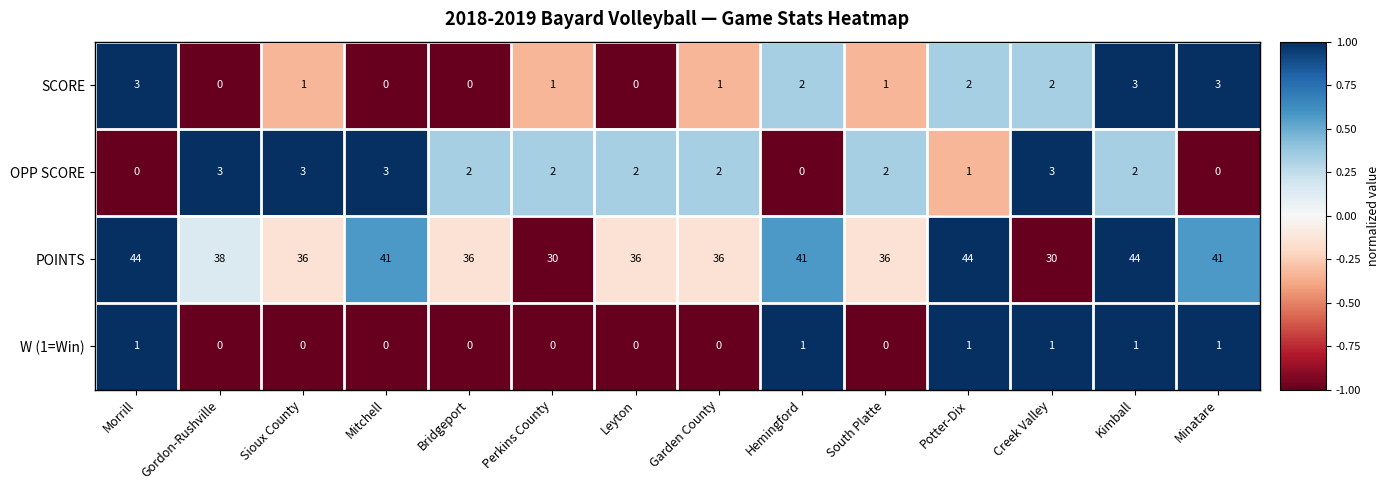

The value of SCORE at Sioux County is 2. True or false?

False